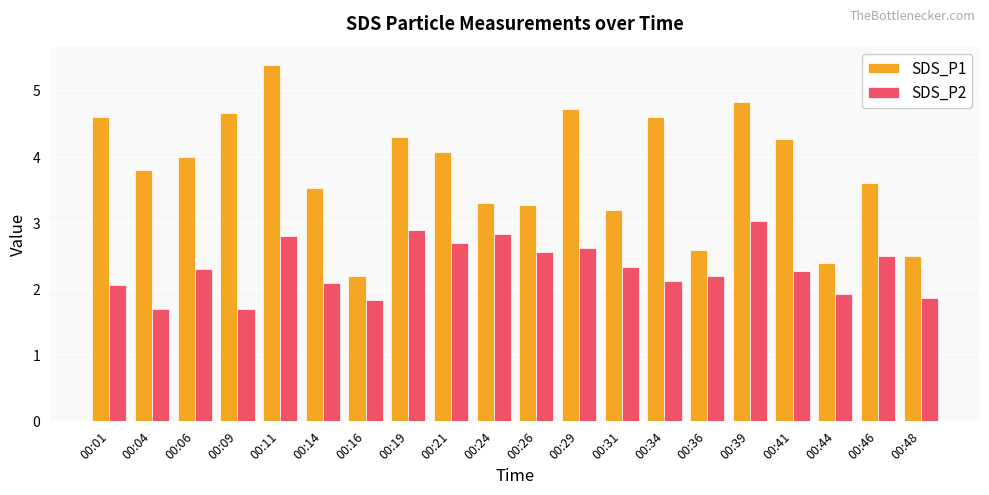

What value does the SDS_P1 series have at 00:44?

2.4